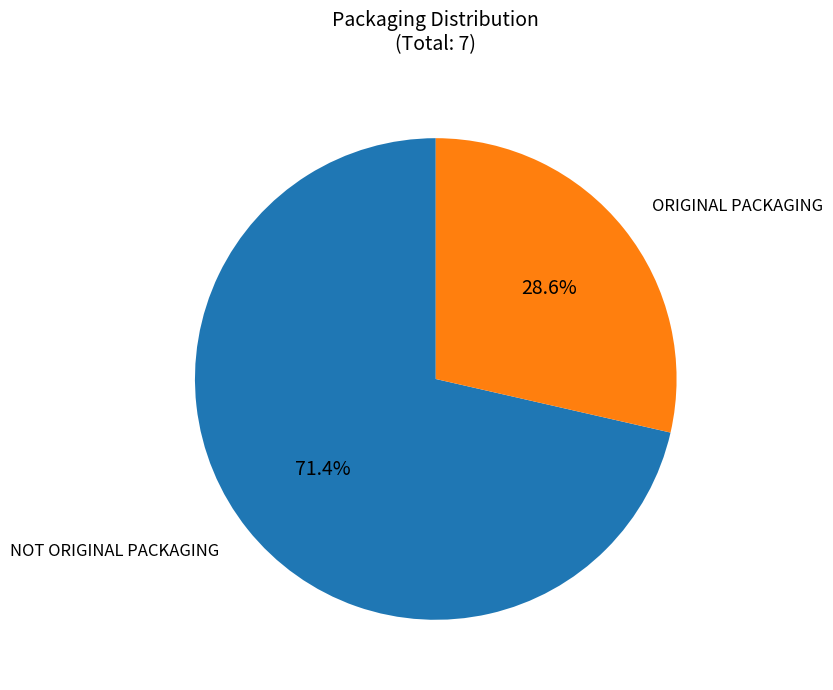

Does any single category account for the majority?

Yes